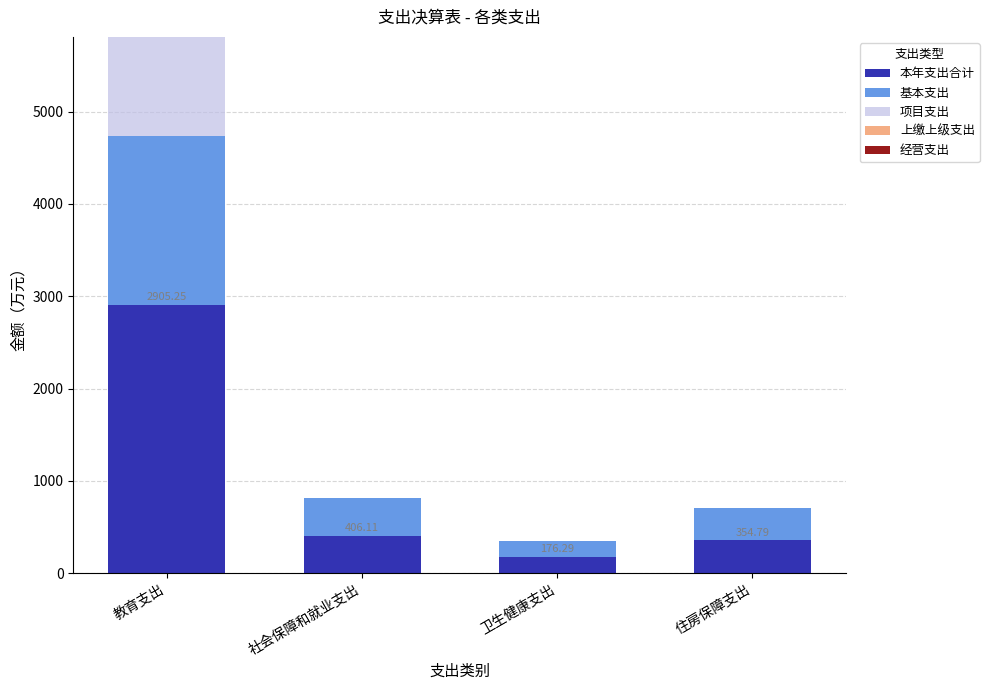

What is the total value across all series at 卫生健康支出?

352.6